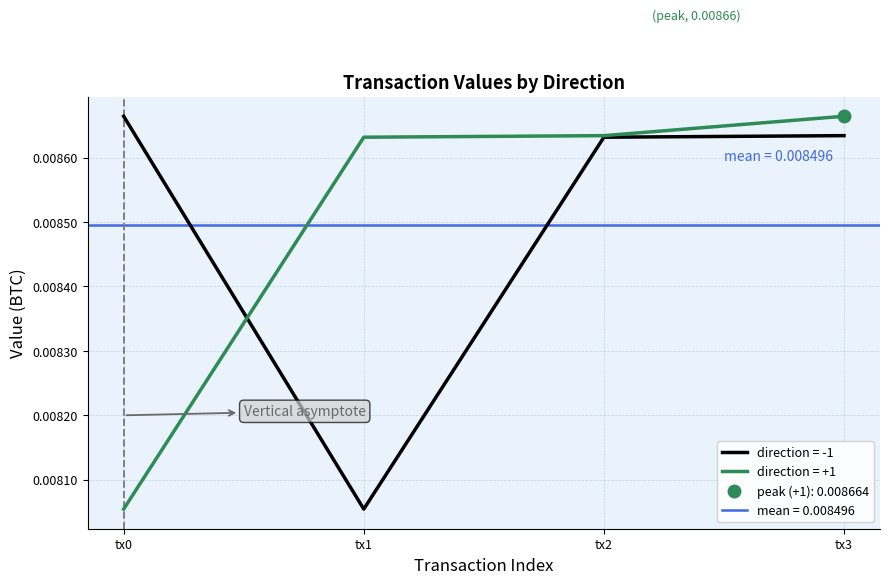

The value of value (direction=+1) at tx2 is 0.0. True or false?

True